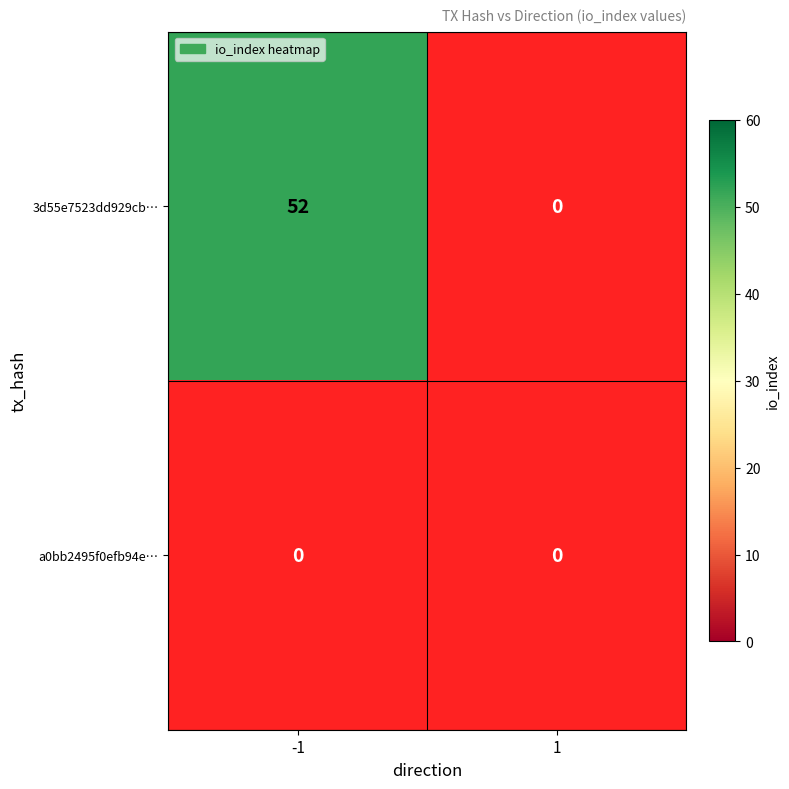

Between -1 and 1, which series saw the biggest shift?

3d55e7523dd929cbb4389b56d689a3aed4417f6